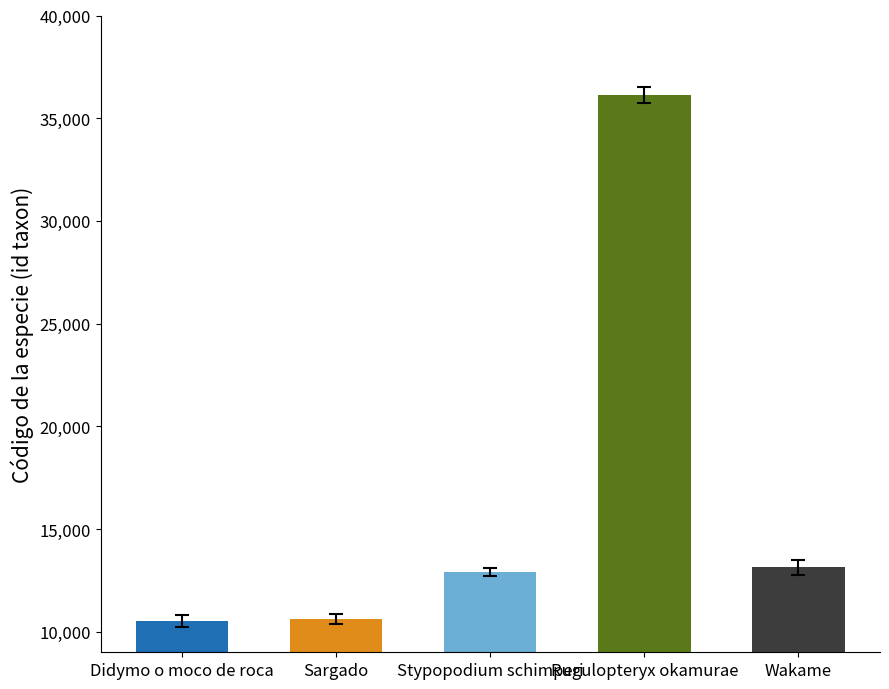

Which category has the highest value across all series?

Rugulopteryx okamurae